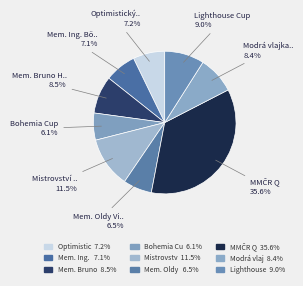

Rank the categories by value from lowest to highest.

Bohemia Cup, Mem. Oldy Vintišky, Mem. Ing. Böhma, Optimistický Mácháč, Modrá vlajka Máchova jezera, Mem. Bruno Hámy, Lighthouse Cup, Mistrovství české flotily, MMČR Q